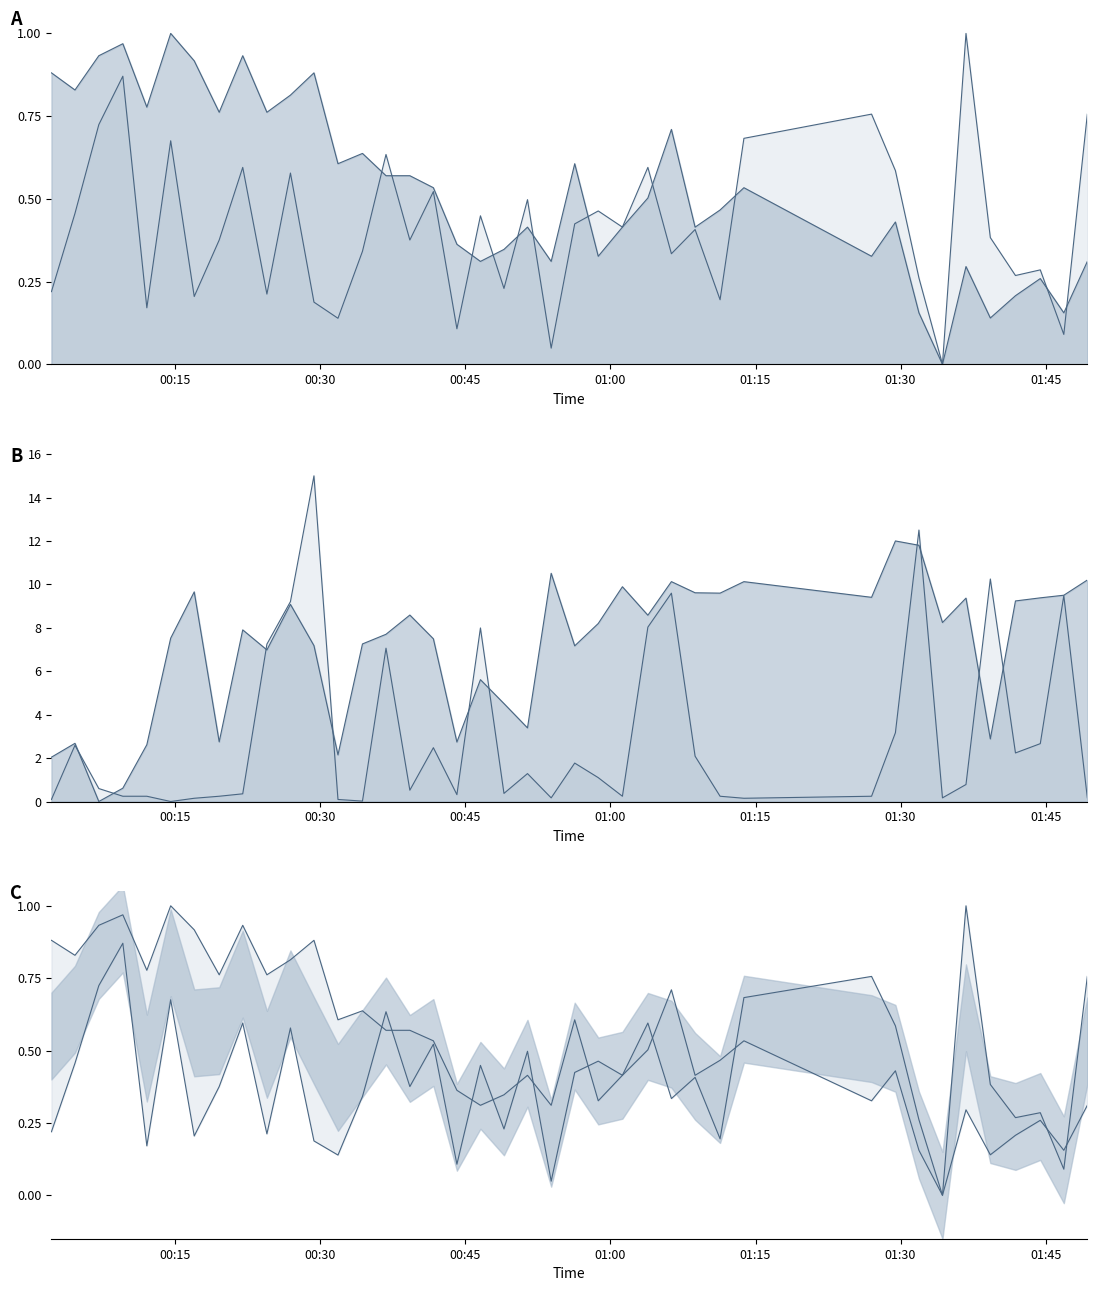

How many interior local peaks does the SDS_P2 series have?

12